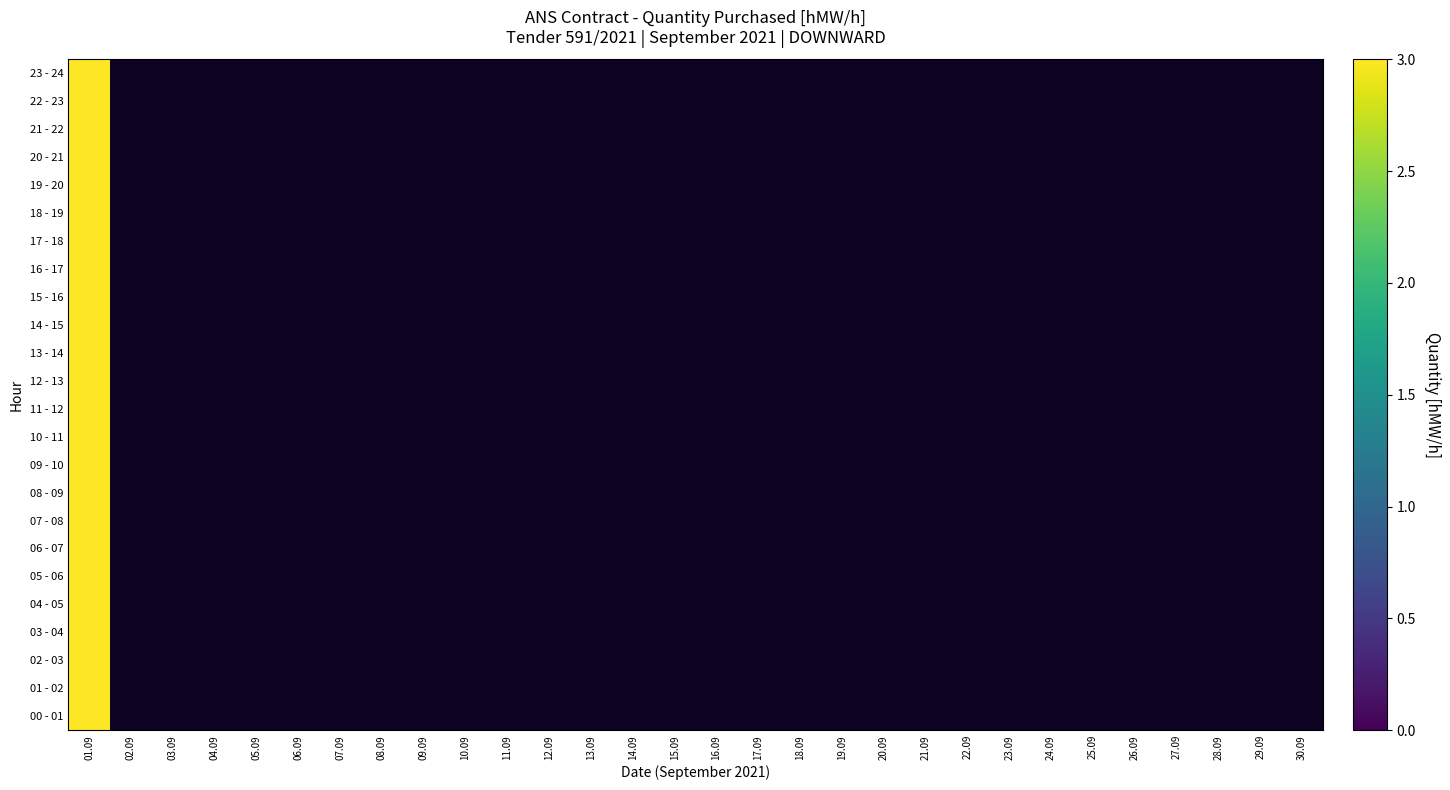

What is the sum of all 18 - 19 values?

3